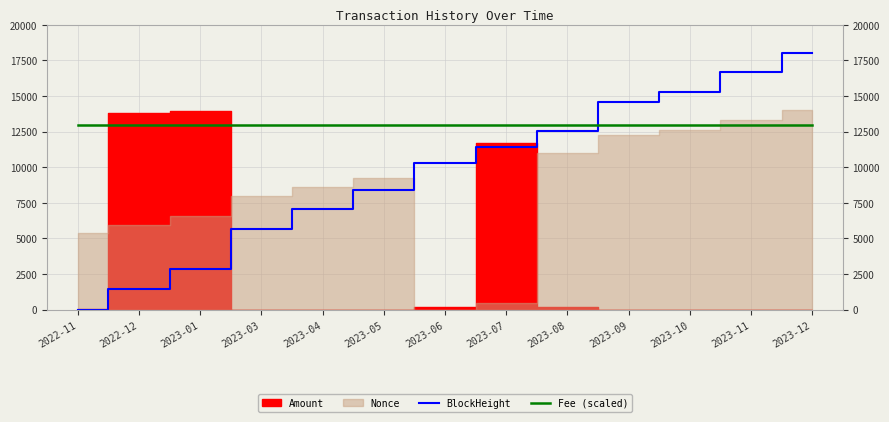

At which label does Fee (scaled) reach its peak?

2022-11